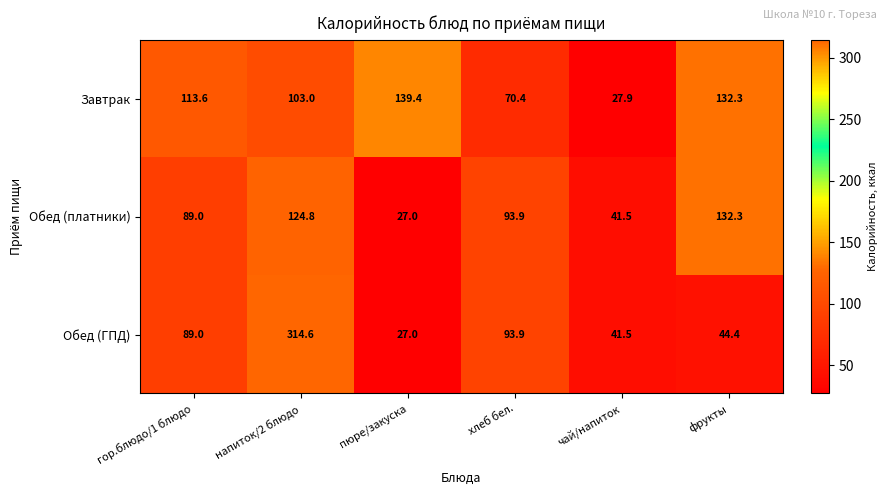

What is the sum of the Завтрак values at хлеб бел. and фрукты?

202.7